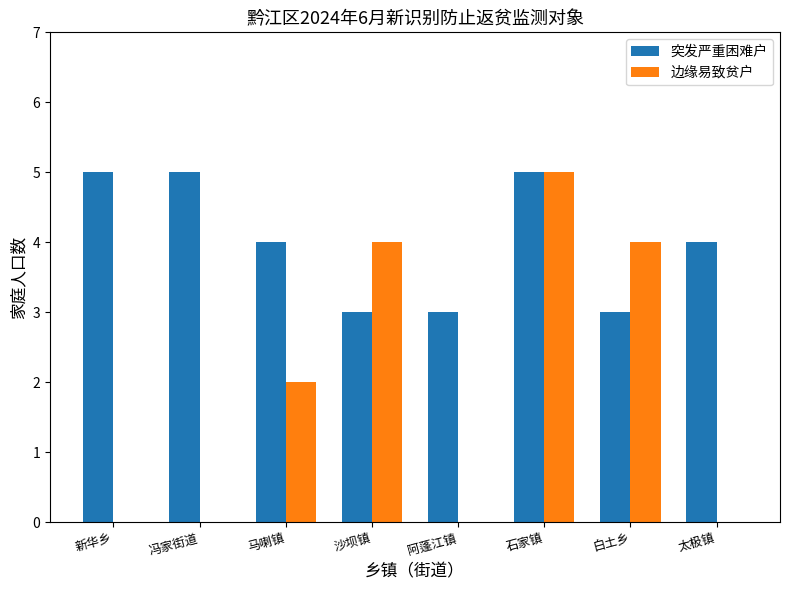

The 突发严重困难户 series shows 5 at 白土乡. True or false?

False